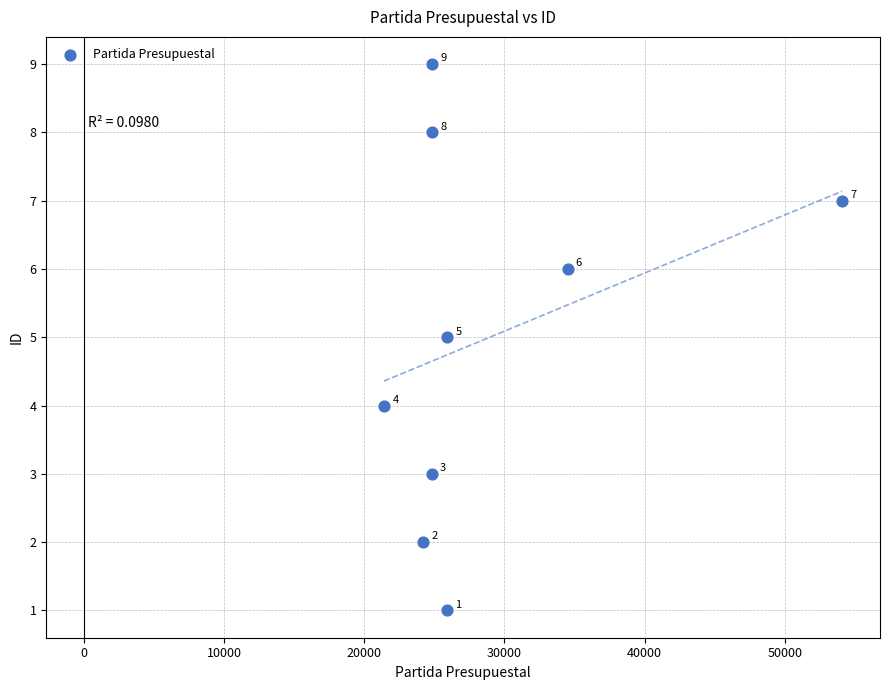

What is the average Y value?

5